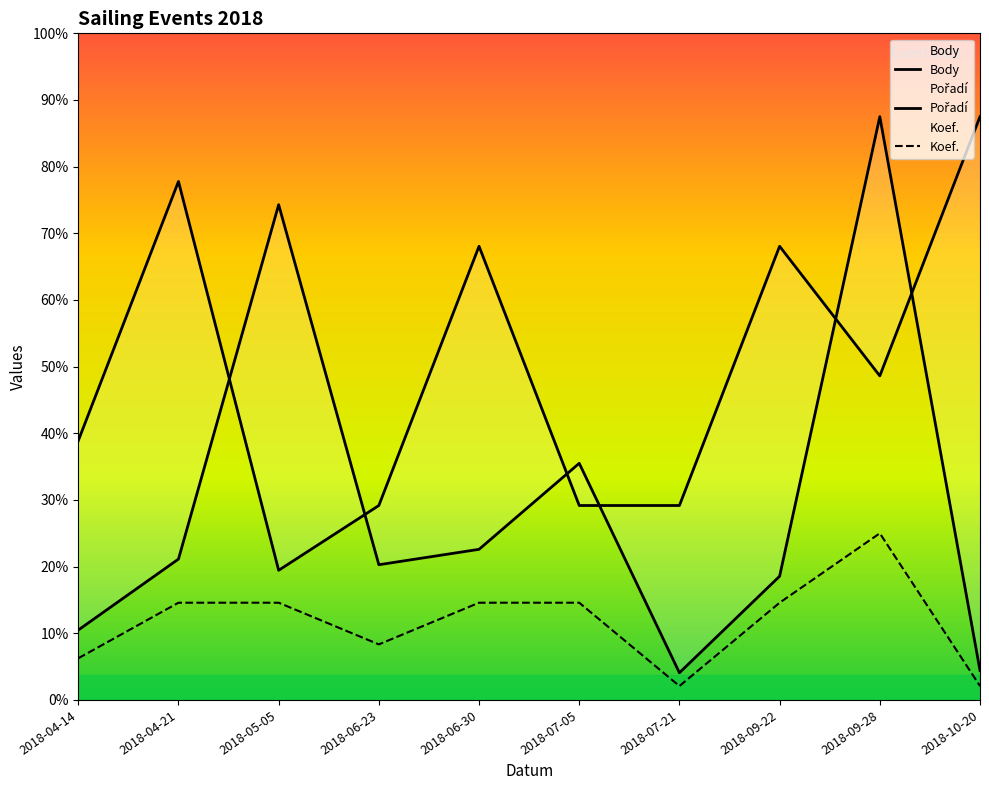

Read the Pořadí value at 2018-07-21.

2333.3